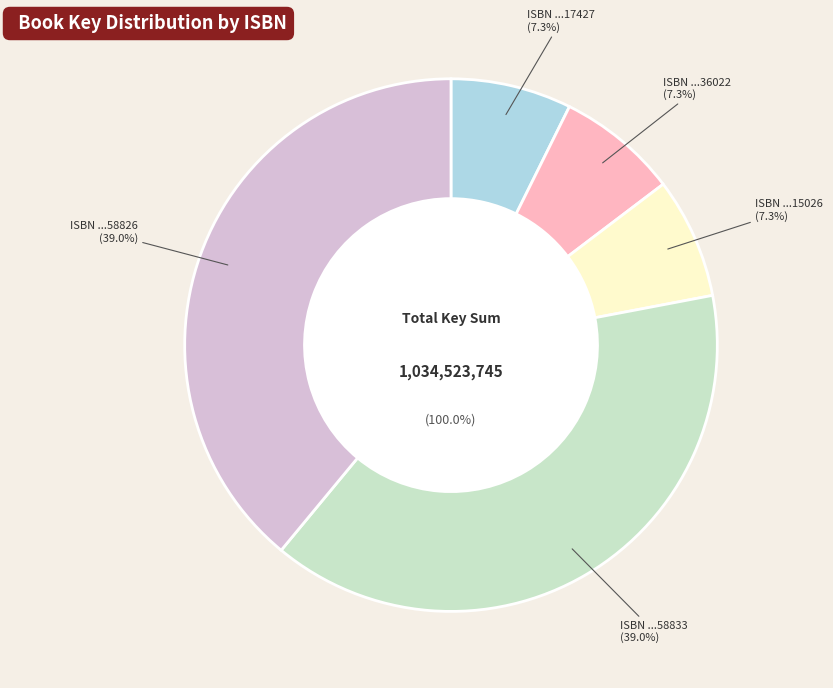

The 9781442458826 slice represents 28% of the pie. True or false?

False